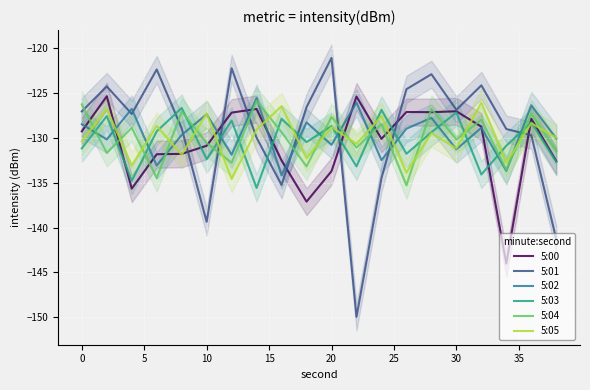

Read the 5:02 value at 20.

-130.8